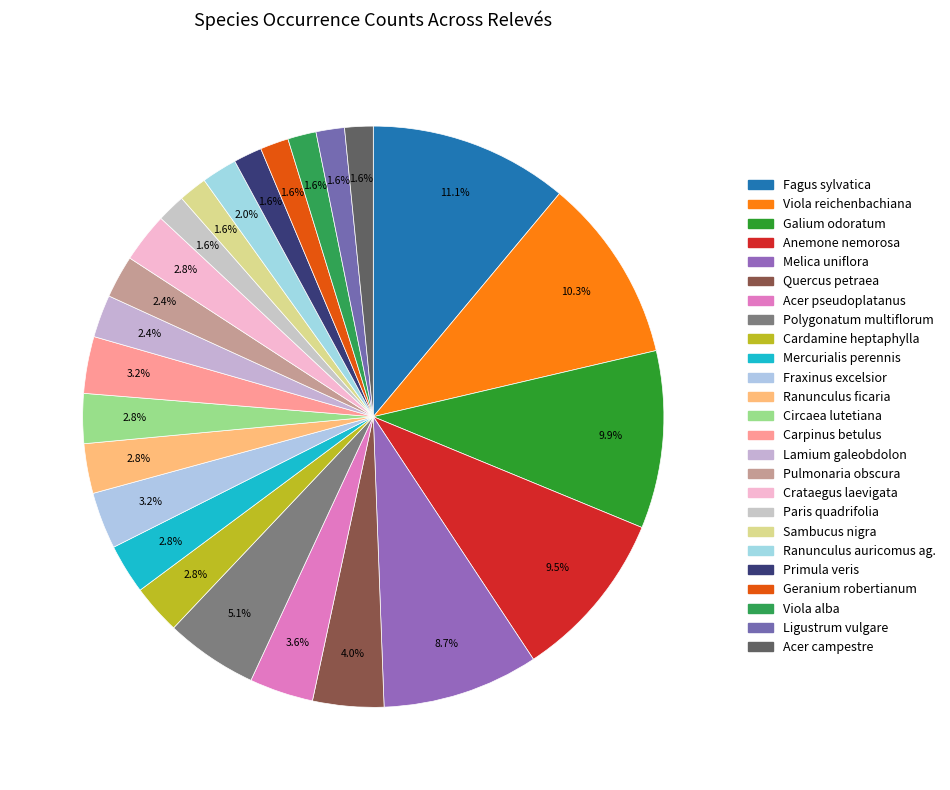

How many slices are in this pie chart?

25